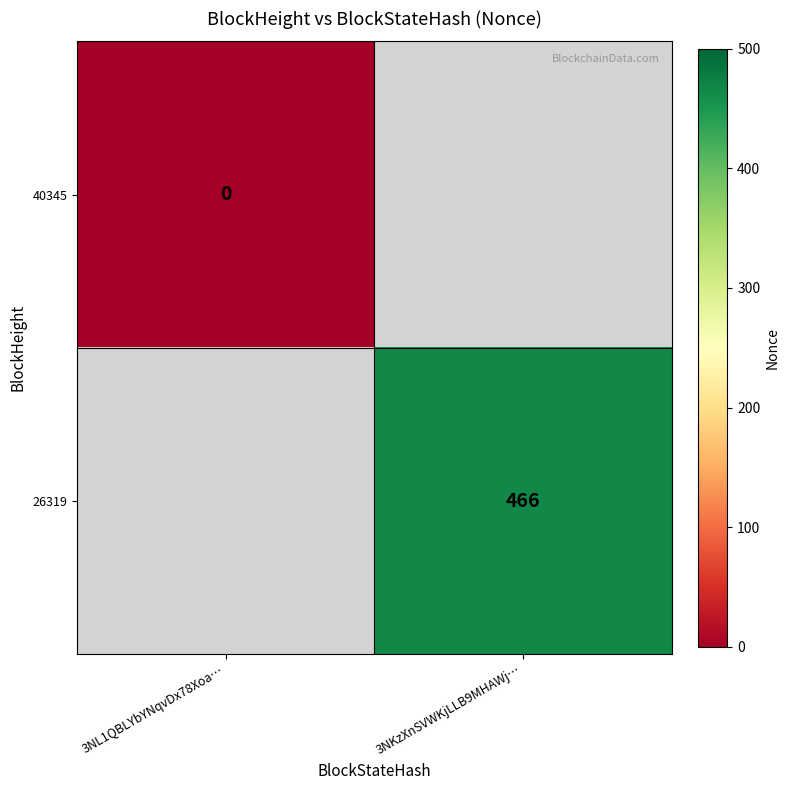

The value of 26319 at 3NKzXnSVWKjLLB9MHAWj… is 466. True or false?

True